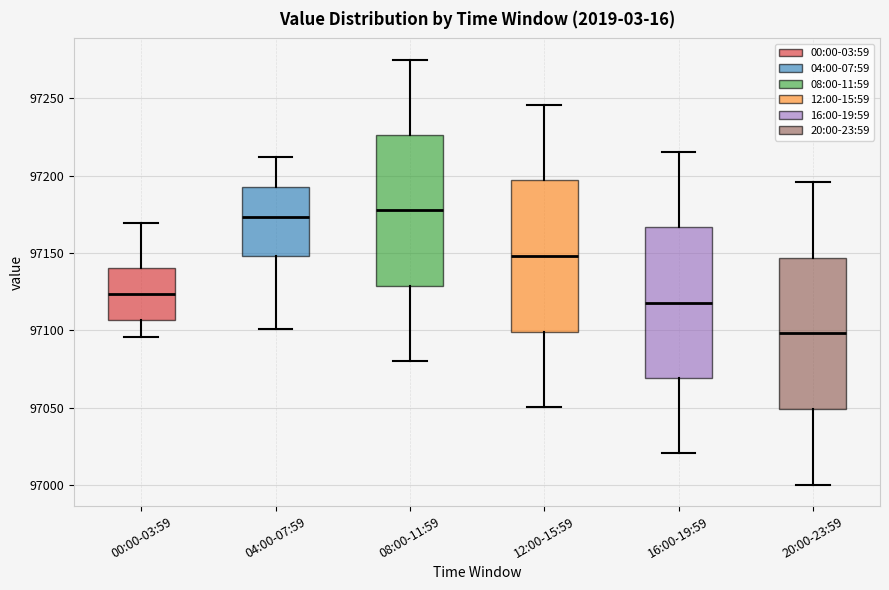

Where is the upper edge of the box for 04:00-07:59 on the y-axis? The values are not printed on the chart, so give them approximately, as read against the axis.

97195